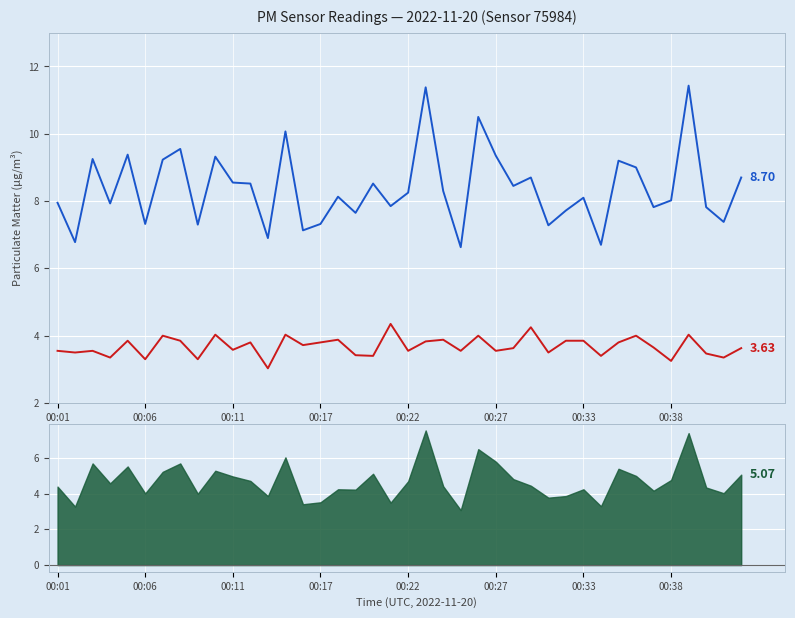

Is it true that P1 (PM10) equals 10.1 at 13?

True